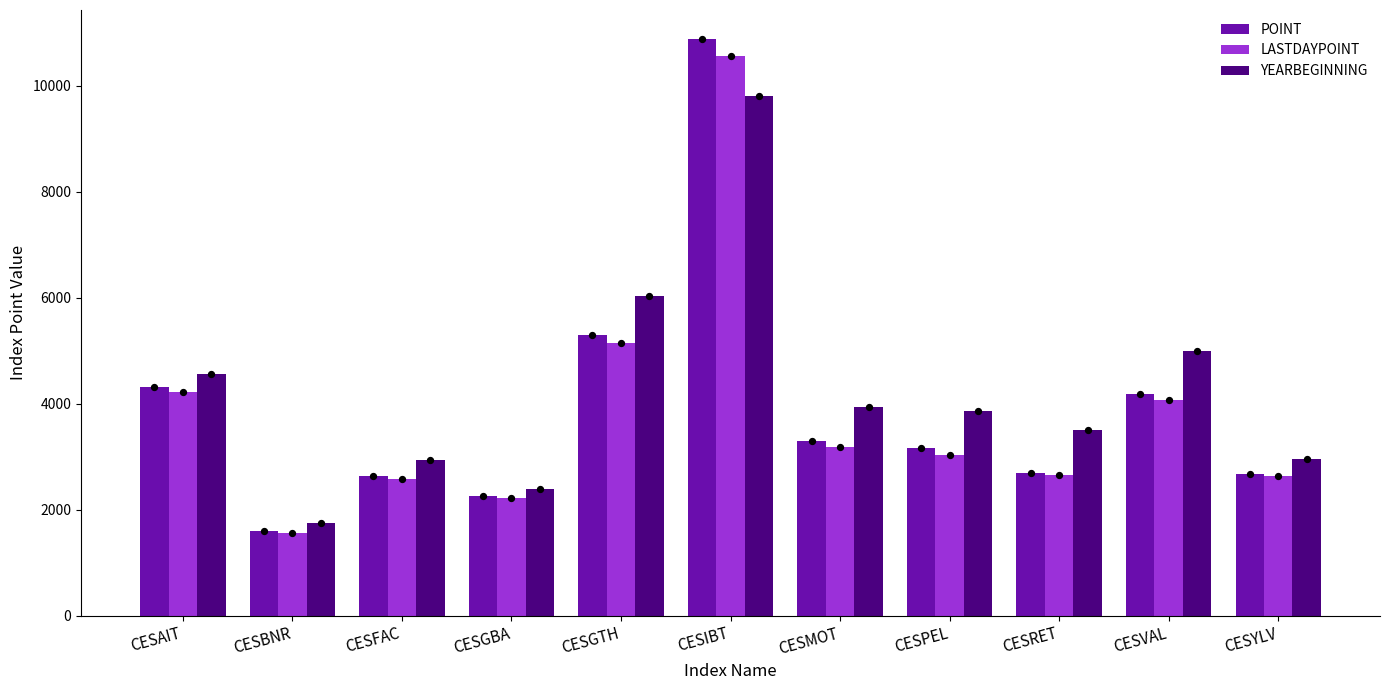

What is the total value across all series at CESFAC?

8152.9